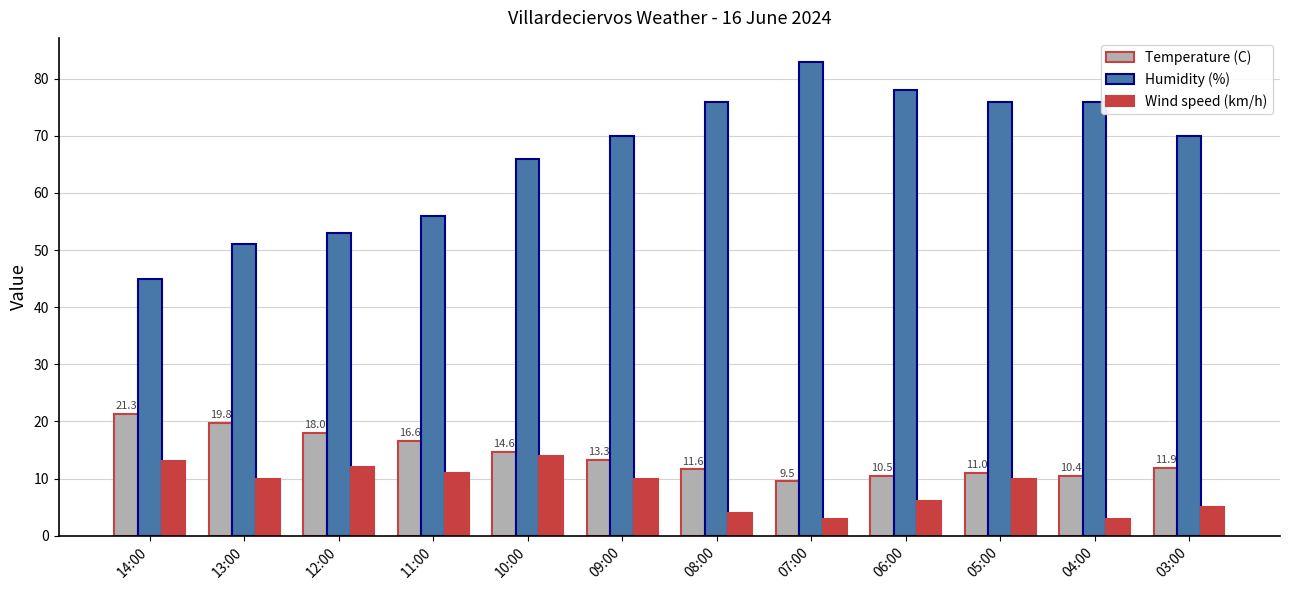

At how many categories does at least one series exceed 4?

12